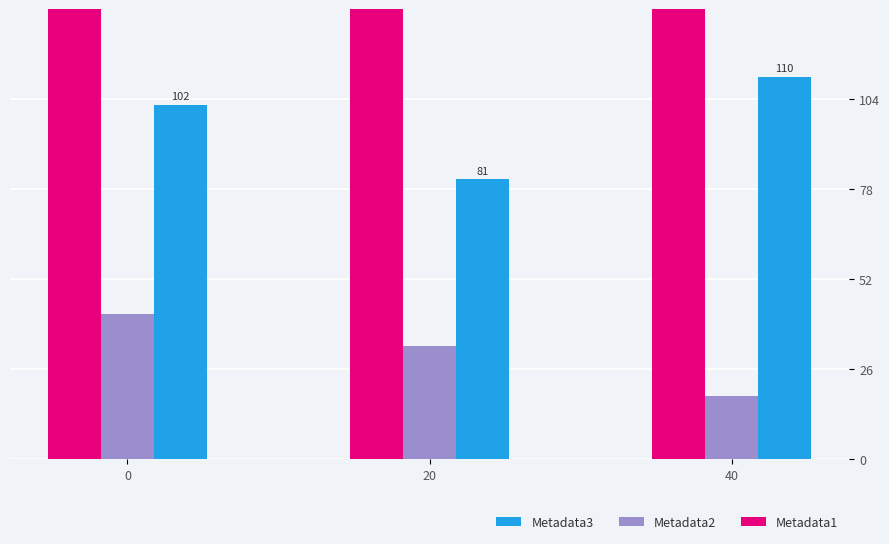

What is the sum of the Metadata3 values at 20 and 0?

183.3